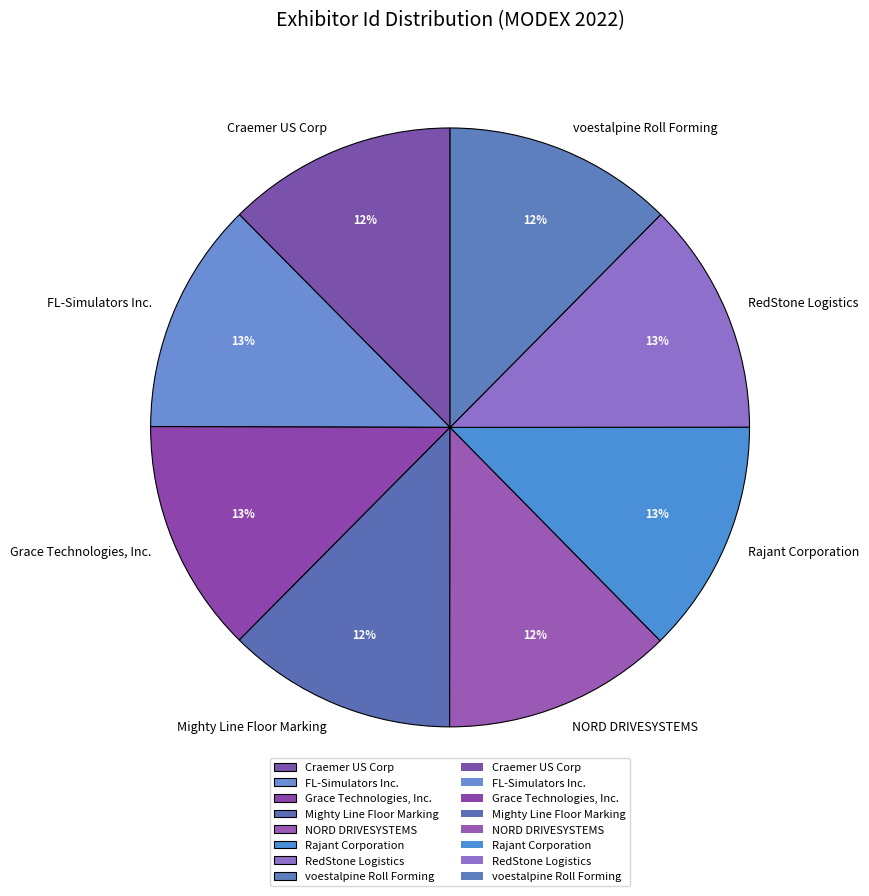

True or false: Craemer US Corp accounts for 12% of the total.

True